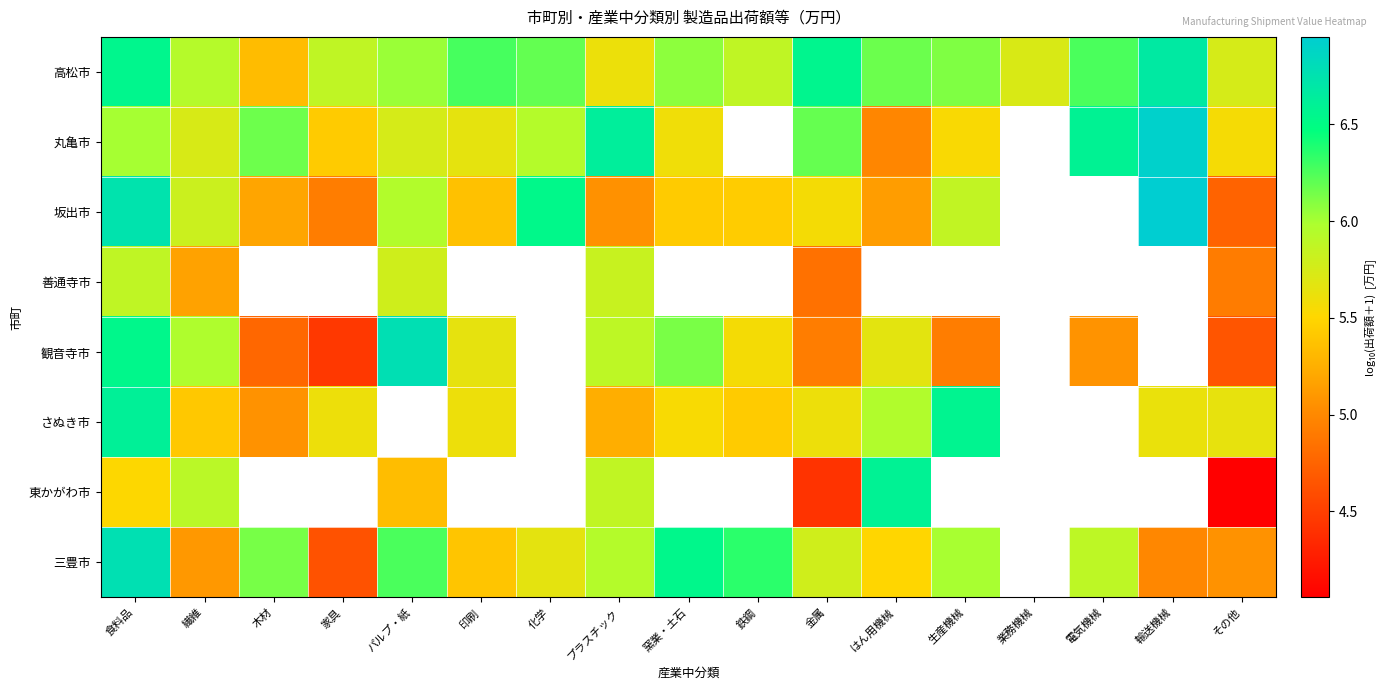

List the series in order of their peak value, highest first.

坂出市, 丸亀市, 観音寺市, 三豊市, 高松市, さぬき市, 東かがわ市, 善通寺市